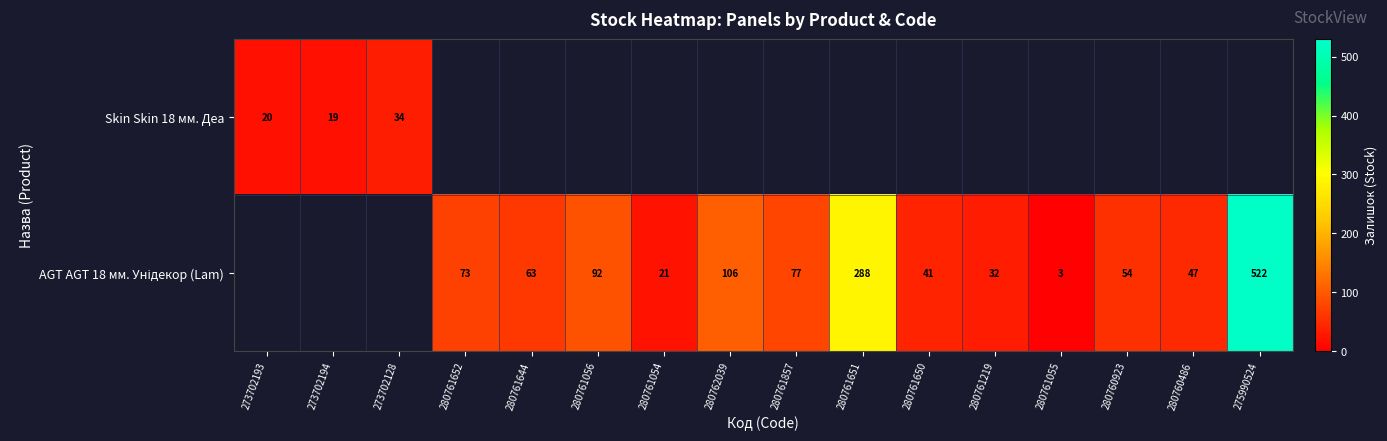

List the series in order of their peak value, lowest first.

Skin Skin 18 мм. Деа, AGT AGT 18 мм. Унідекор (Lam)